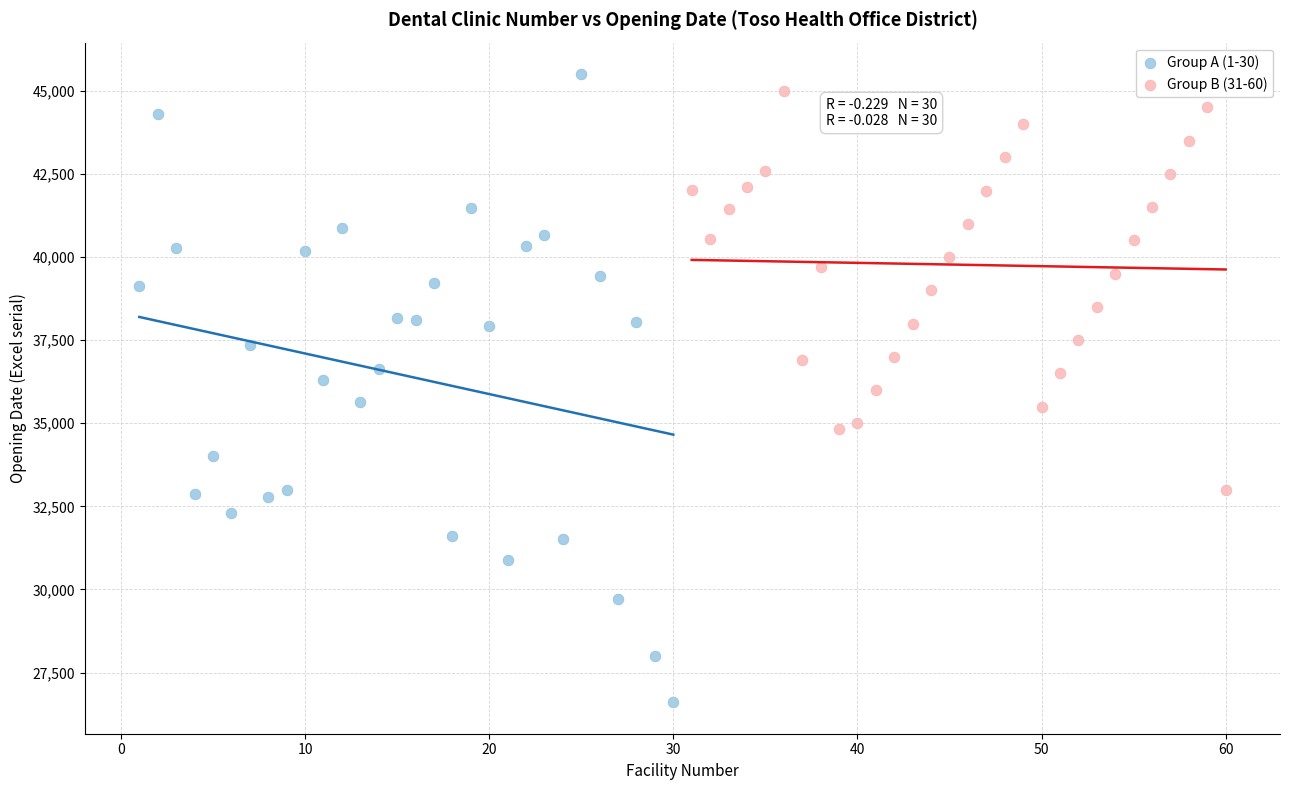

Which series has the widest spread of Y values?

Group A (1-30)